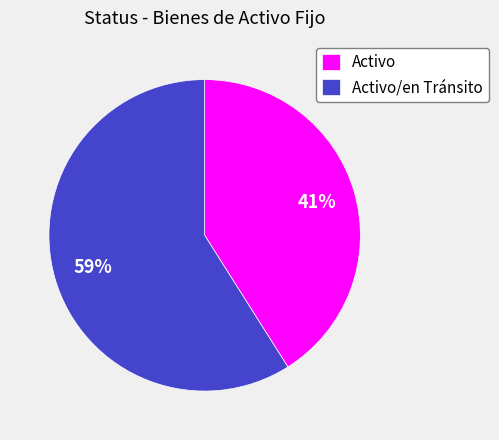

To the nearest percent, what is the combined percentage of Activo/en Tránsito and Activo?

100%